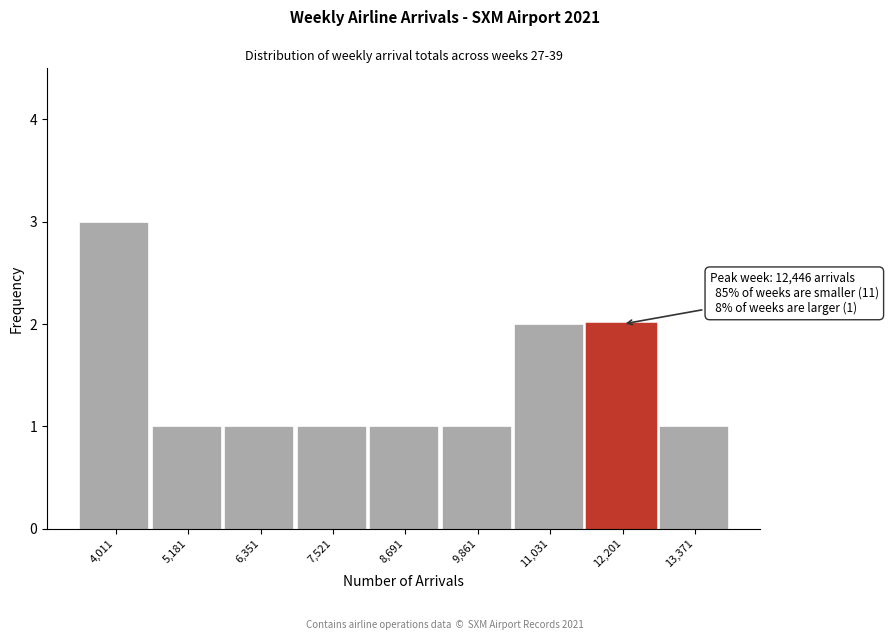

Reading right to left, list all the values displayed in this chart.

13,371=1	12,201=2	11,031=2	9,861=1	8,691=1	7,521=1	6,351=1	5,181=1	4,011=3